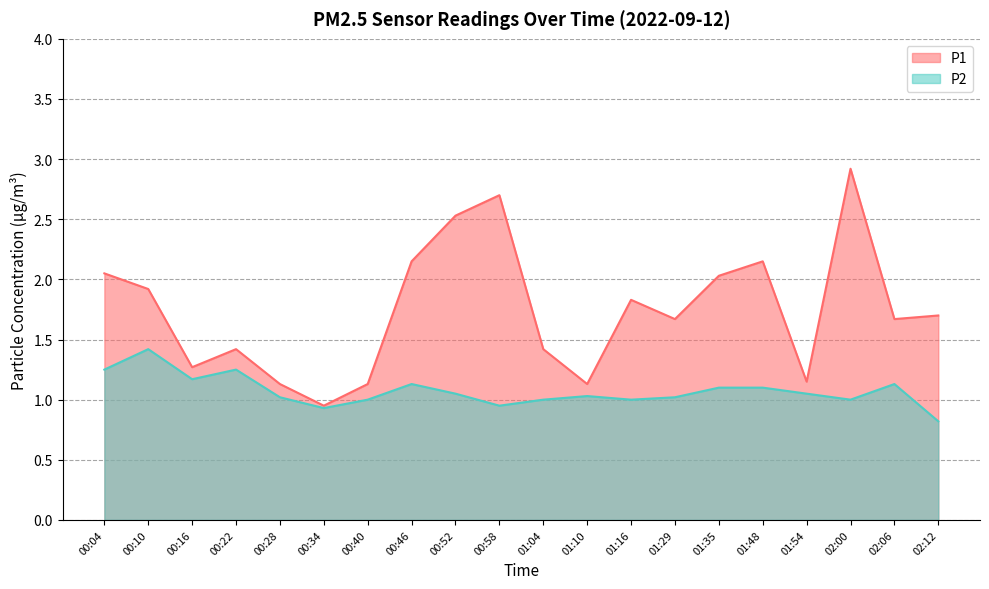

Read the P2 value at 01:48.

1.1